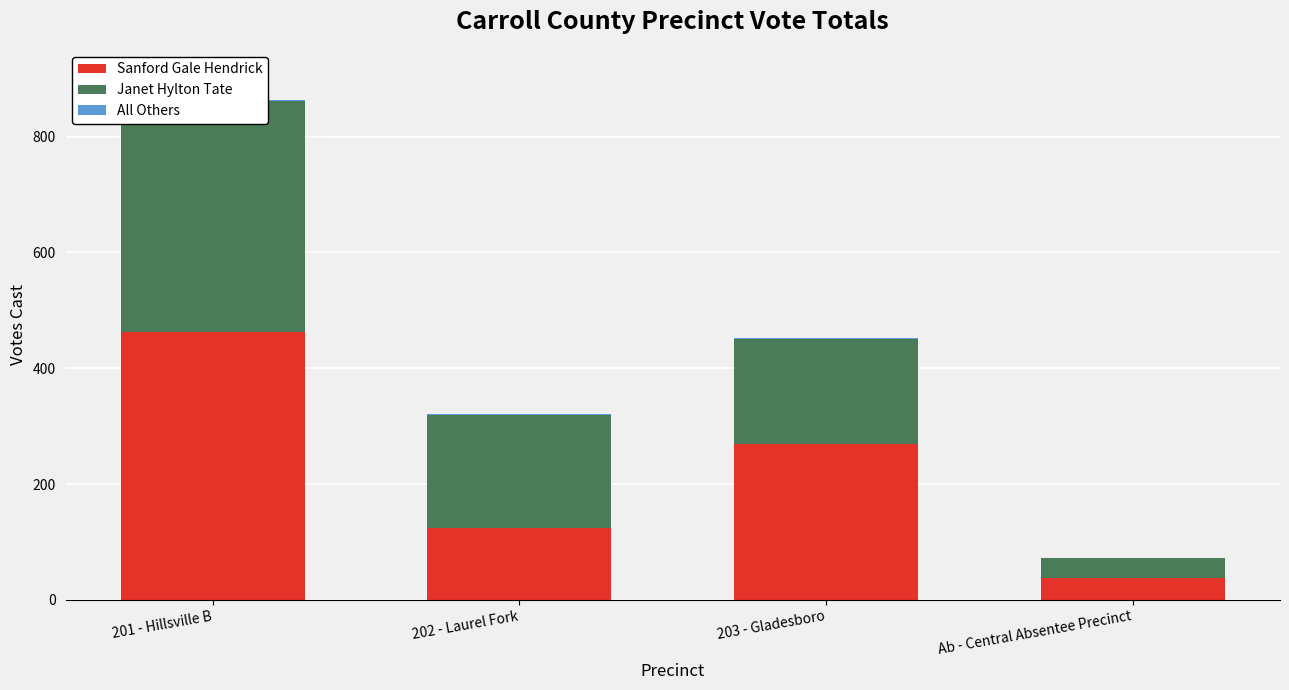

At how many categories does at least one series exceed 336?

1